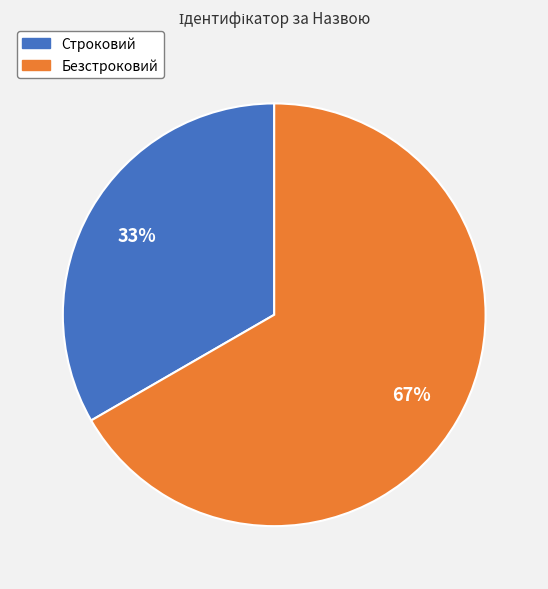

True or false: Строковий accounts for 22% of the total.

False